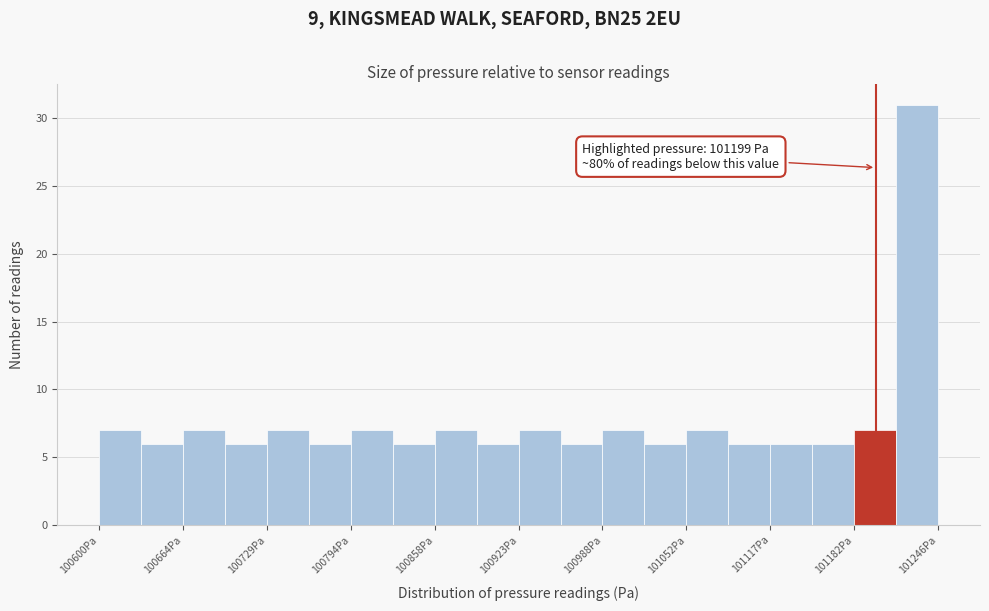

Around what value on the x-axis is the tallest bar? Give the approximate position of its centre, as read against the axis.

101230